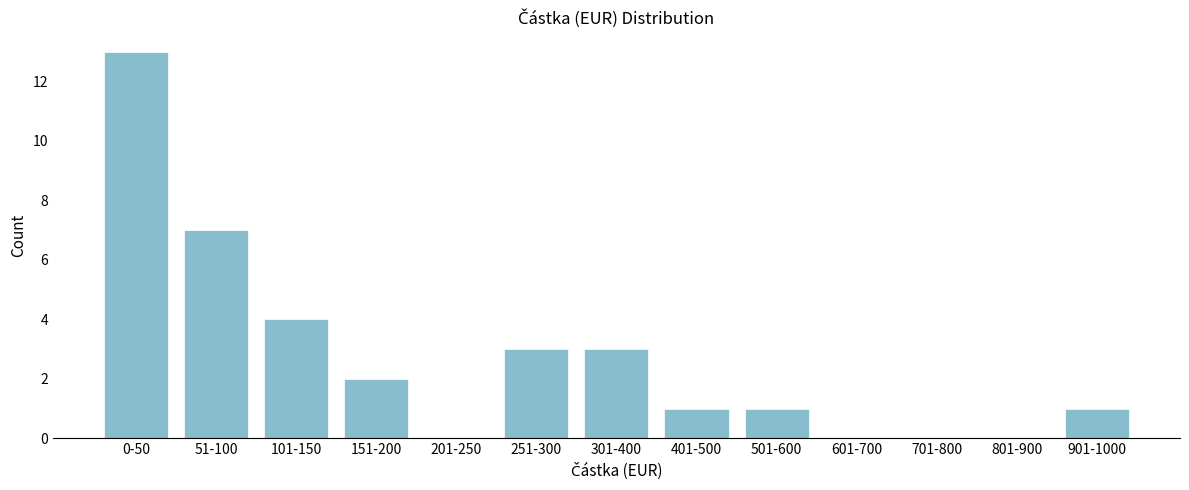

Reading right to left, transcribe all the data shown in this chart.

901-1000=1	801-900=0	701-800=0	601-700=0	501-600=1	401-500=1	301-400=3	251-300=3	201-250=0	151-200=2	101-150=4	51-100=7	0-50=13